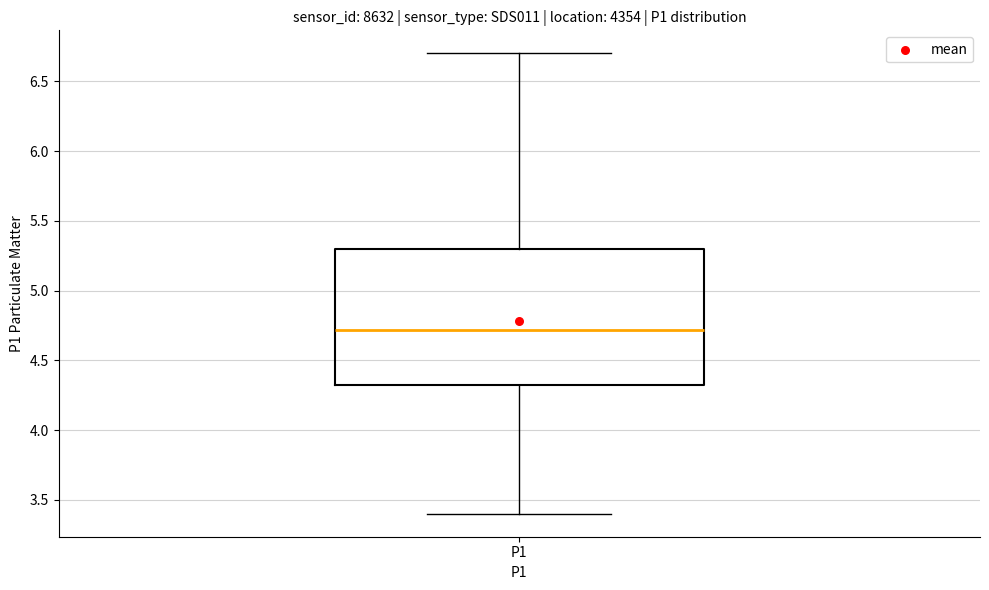

Read this box plot against the y-axis: the position of the median line, the range covered by the box, and the ends of both whiskers. The values are not printed on the chart, so give them approximately, as read against the axis.

median 4.7, box 4.3 to 5.3, whiskers 3.4 to 6.7